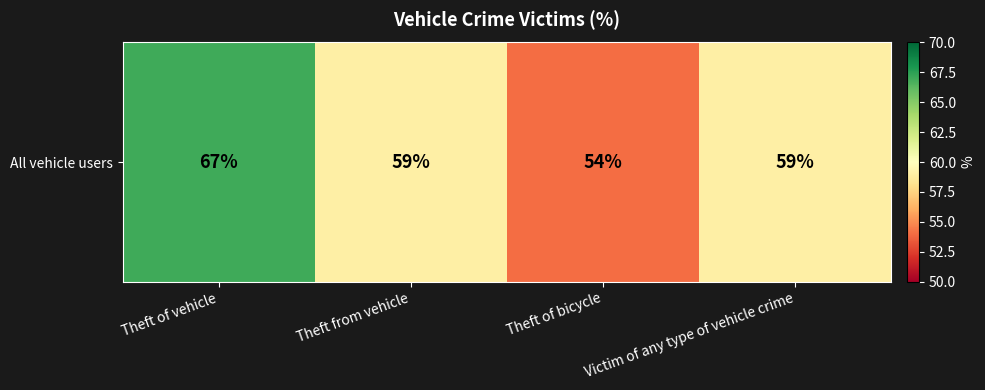

The value at Theft from vehicle is 105. True or false?

False